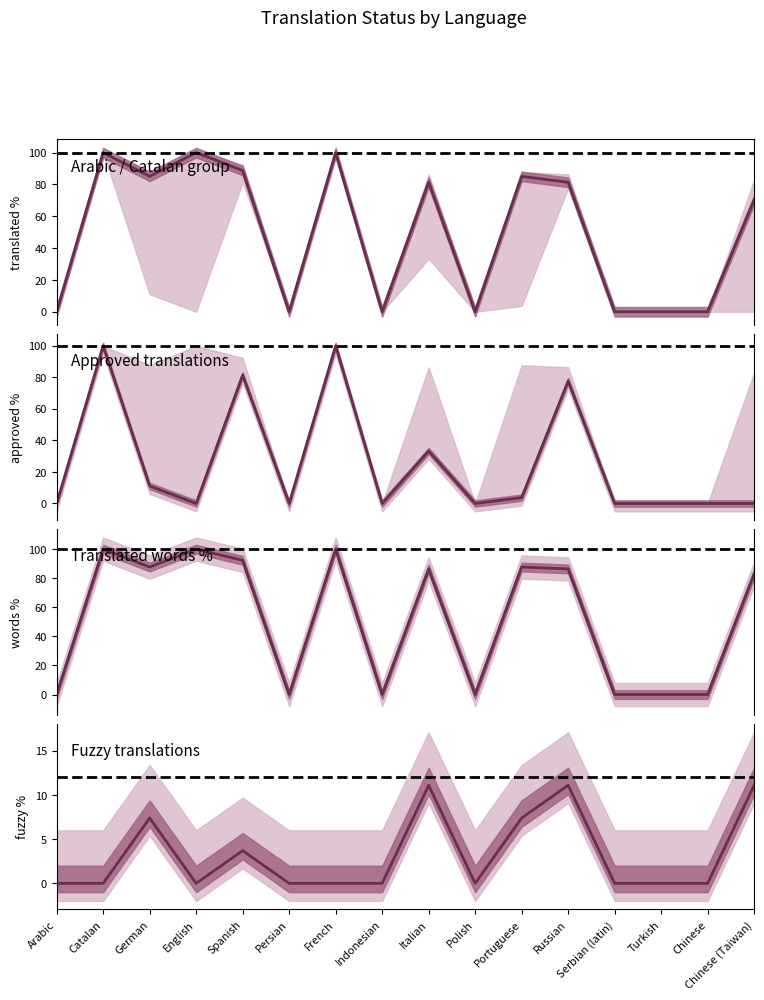

Which category has the lowest value across all series?

Arabic